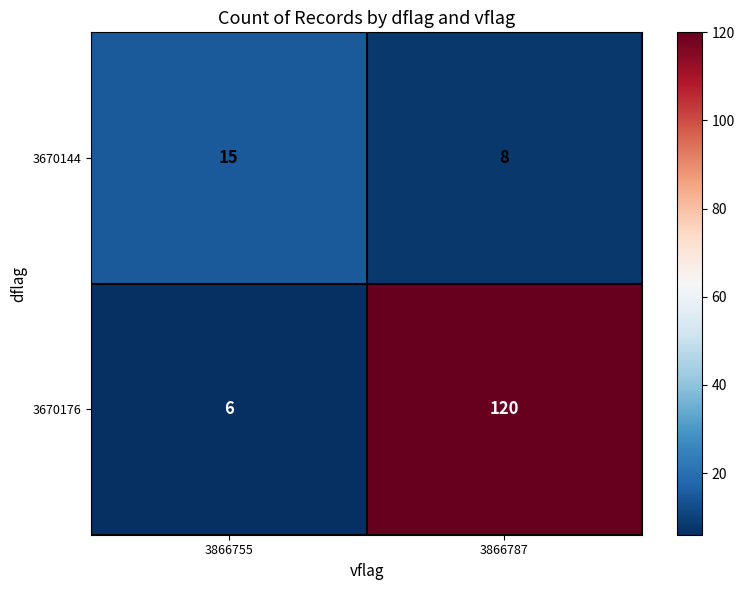

What is the approximate value of 3670144 at 3866787?

8